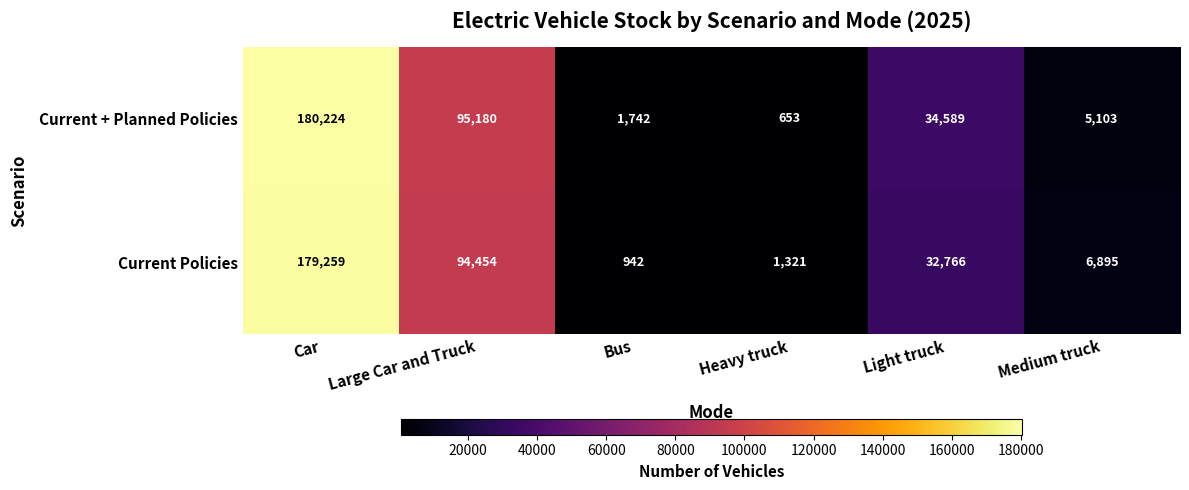

What is the spread (max minus min) of values at Light truck?

1823